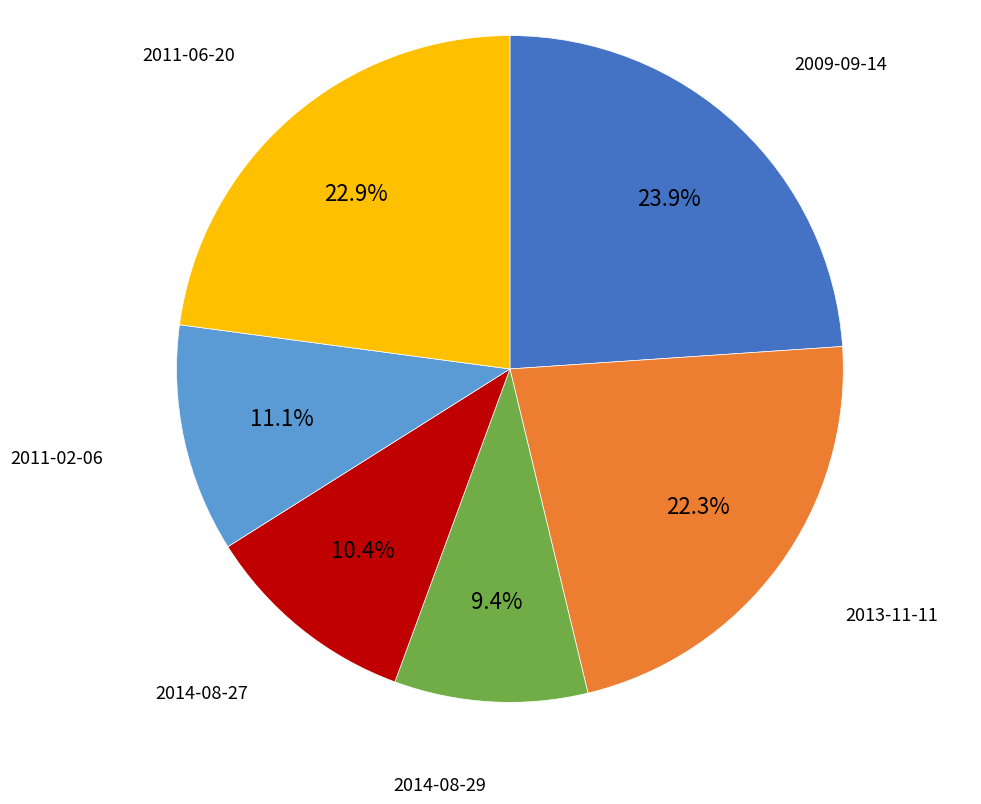

Does any single category account for the majority?

No